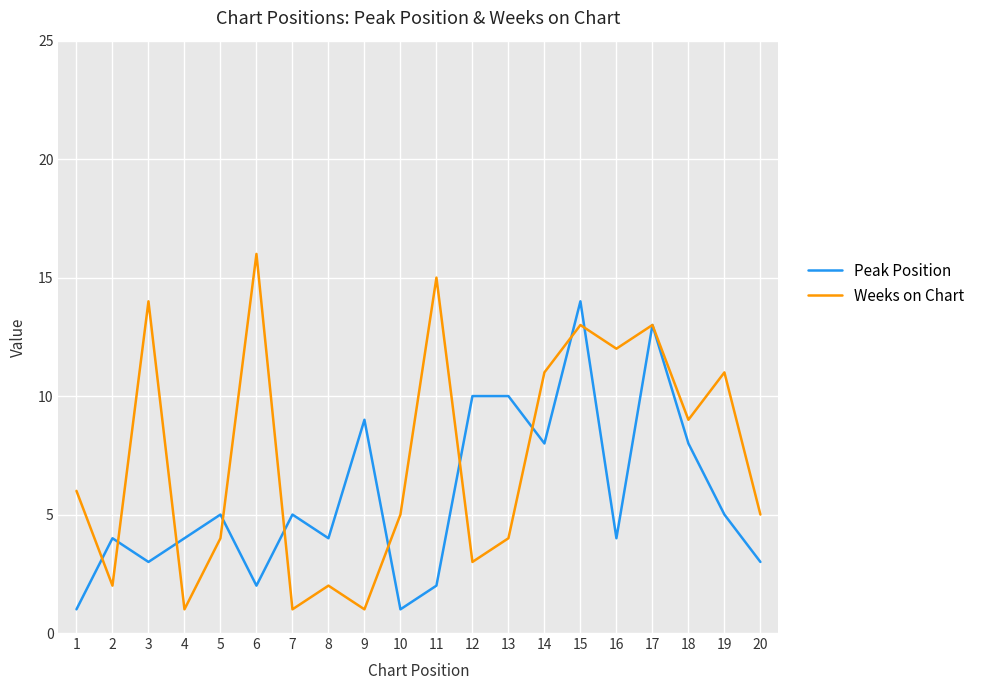

How many categories are shown in the chart?

20